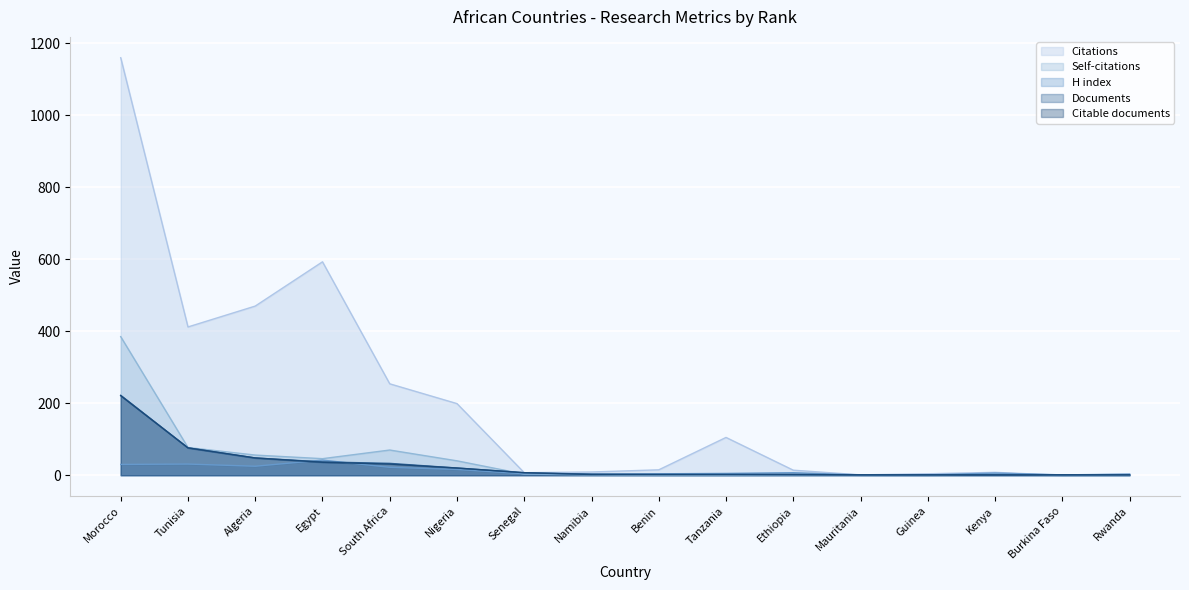

Reading left to right, list all the values displayed in this chart.

Citations: Morocco=1160	Tunisia=412	Algeria=470	Egypt=593	South Africa=254	Nigeria=199	Senegal=7	Namibia=9	Benin=15	Tanzania=105	Ethiopia=14	Mauritania=1	Guinea=4	Kenya=8	Burkina Faso=0	Rwanda=3
Self-citations: Morocco=385	Tunisia=77	Algeria=56	Egypt=46	South Africa=70	Nigeria=40	Senegal=3	Namibia=1	Benin=0	Tanzania=0	Ethiopia=1	Mauritania=1	Guinea=0	Kenya=4	Burkina Faso=0	Rwanda=0
H index: Morocco=30	Tunisia=31	Algeria=25	Egypt=42	South Africa=22	Nigeria=16	Senegal=4	Namibia=3	Benin=4	Tanzania=5	Ethiopia=7	Mauritania=1	Guinea=1	Kenya=6	Burkina Faso=1	Rwanda=3
Documents: Morocco=222	Tunisia=76	Algeria=48	Egypt=37	South Africa=33	Nigeria=20	Senegal=7	Namibia=3	Benin=2	Tanzania=2	Ethiopia=2	Mauritania=1	Guinea=1	Kenya=1	Burkina Faso=1	Rwanda=1
Citable documents: Morocco=221	Tunisia=76	Algeria=48	Egypt=36	South Africa=31	Nigeria=20	Senegal=7	Namibia=2	Benin=2	Tanzania=2	Ethiopia=2	Mauritania=1	Guinea=1	Kenya=1	Burkina Faso=1	Rwanda=1